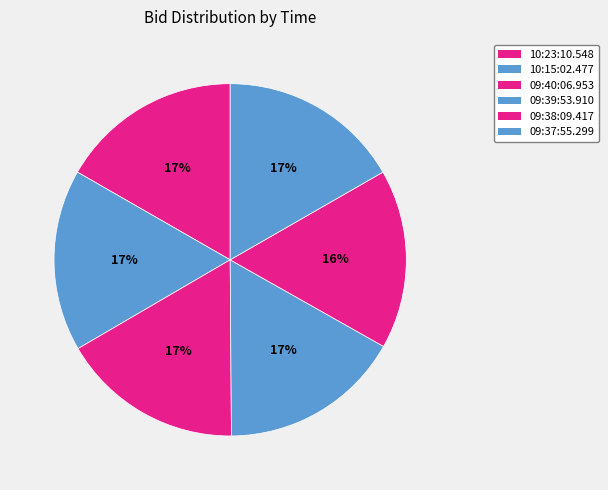

The 09:40:06.953 slice represents 22% of the pie. True or false?

False